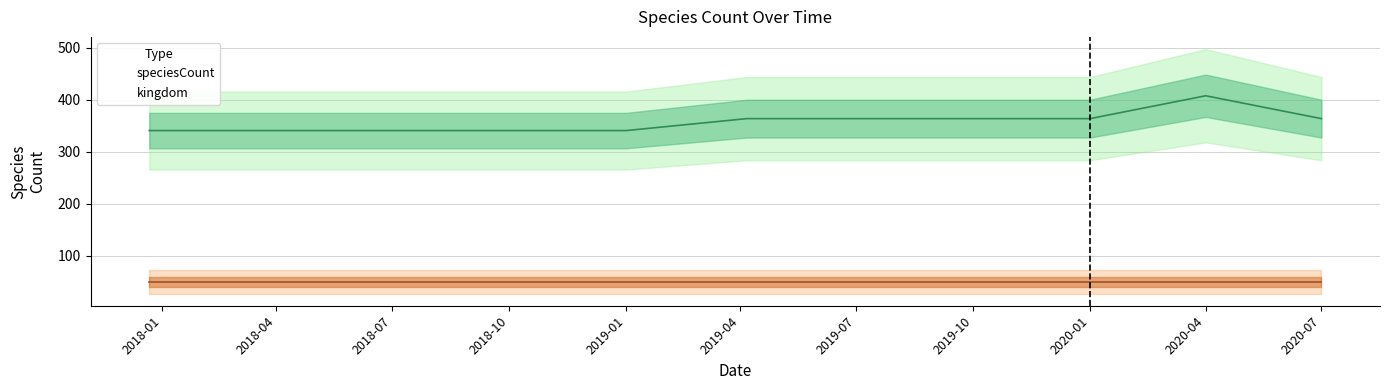

True or false: there are more than 0 points higher than both neighbors.

True